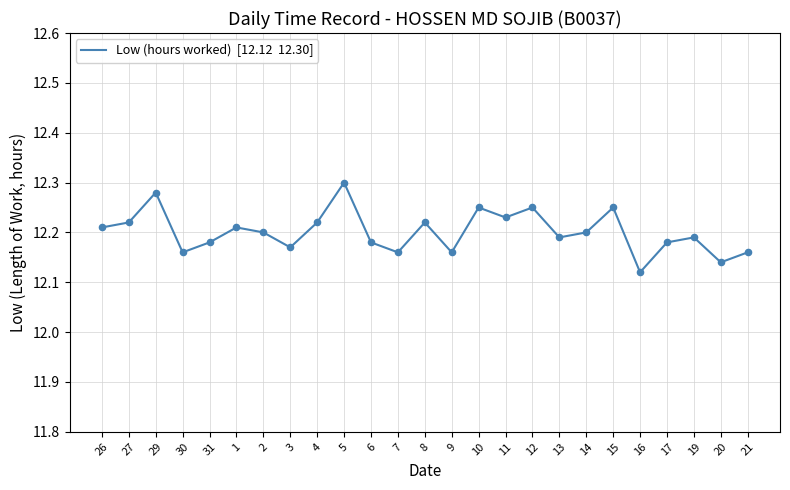

Between 8 and 19, which is larger?

8